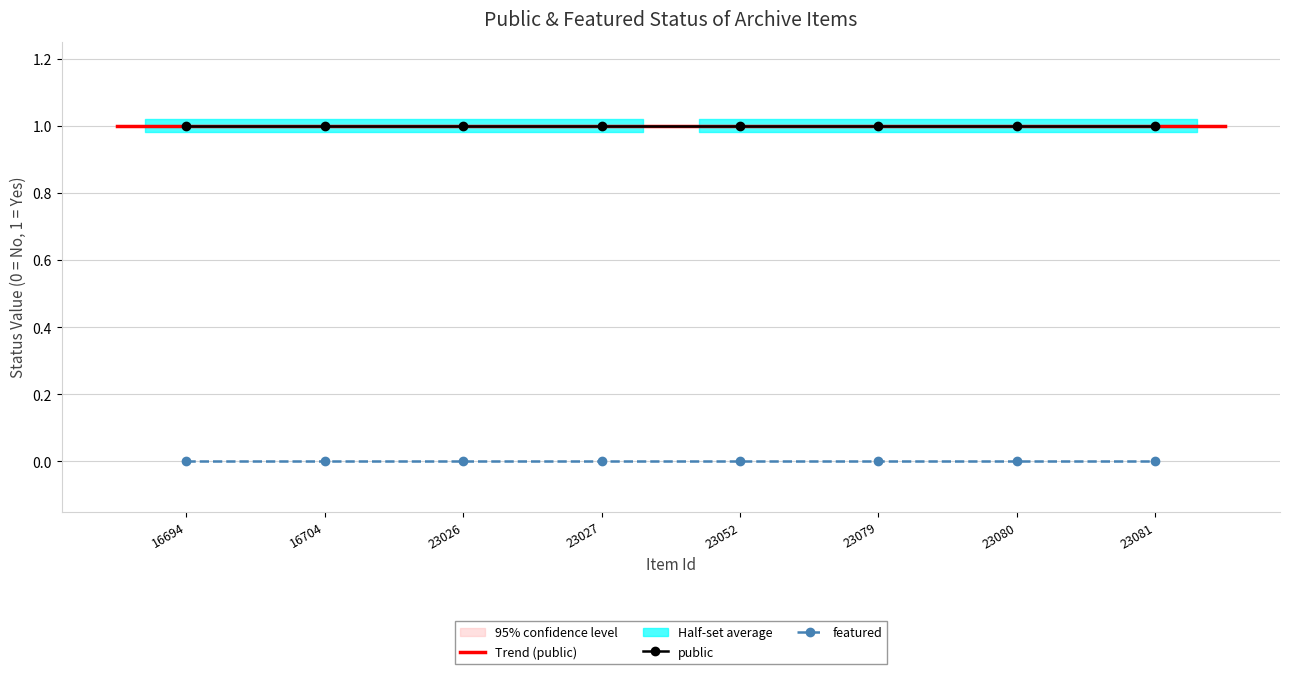

The value of featured at 23080 is 0. True or false?

True